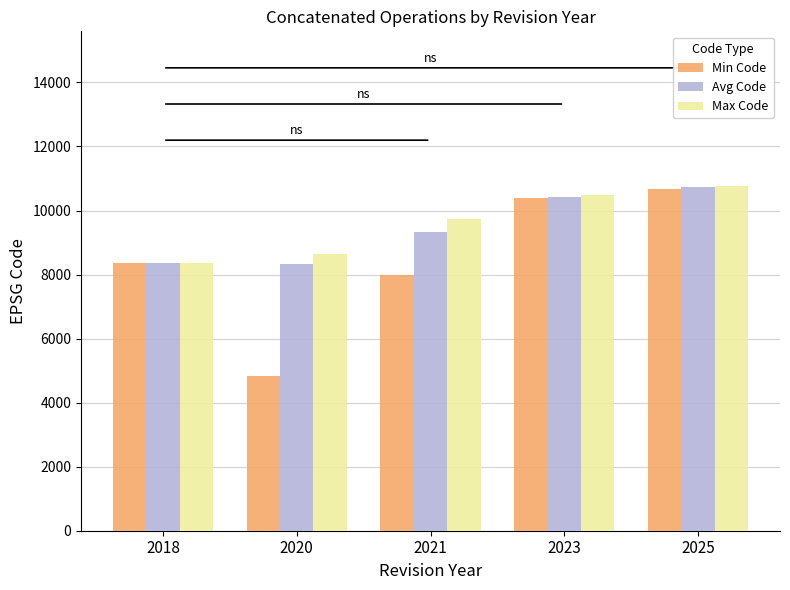

At which category does the chart reach its peak across all series?

2025